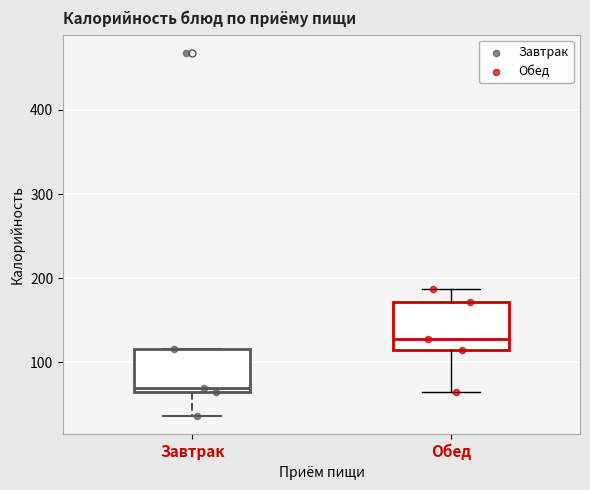

Reading left to right, transcribe this box plot: for each box, give where its median line is, the range the box spans, and where its two whiskers end, as read against the y-axis. The values are not printed on the chart, so give them approximately, as read against the axis.

Завтрак: median 70, box 60 to 120, whiskers 40 to 120
Обед: median 130, box 110 to 170, whiskers 60 to 190